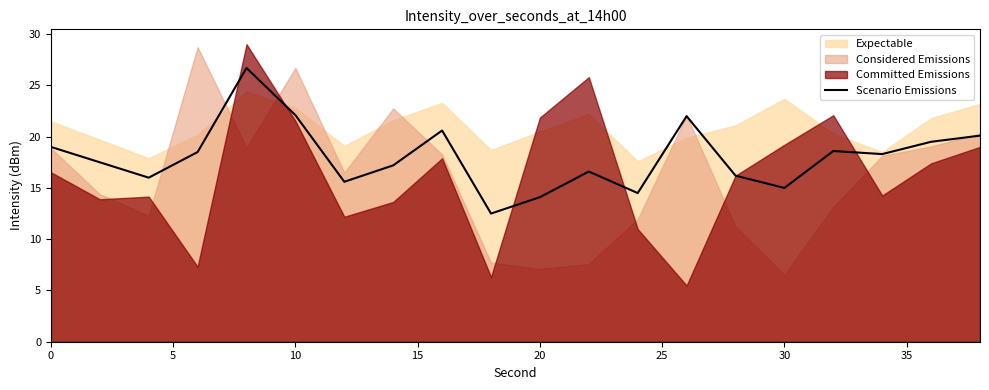

What is the maximum value for Scenario Emissions?

26.7